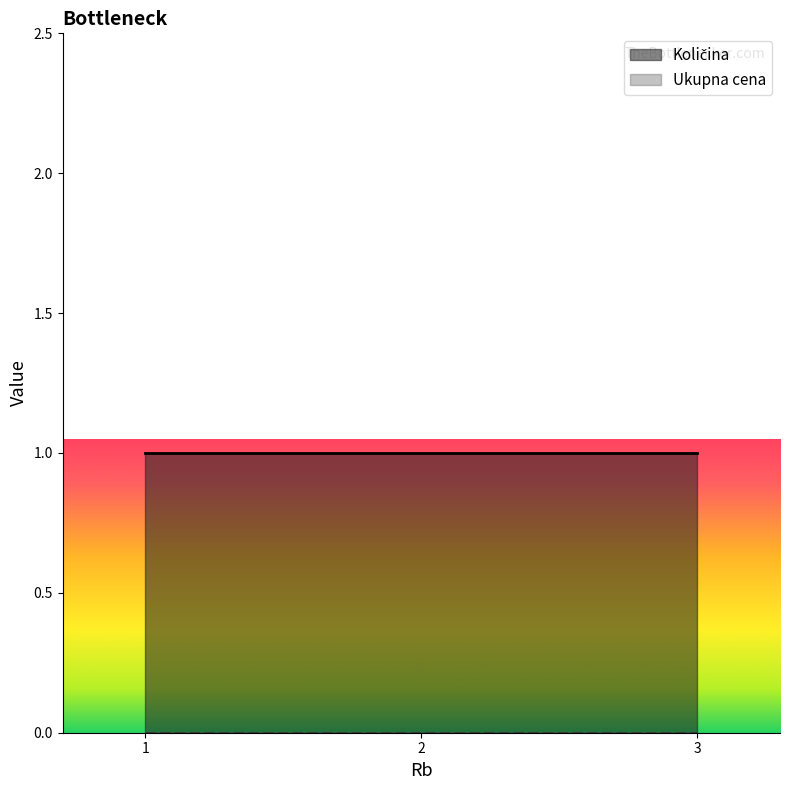

Which label corresponds to the largest value in the chart?

1